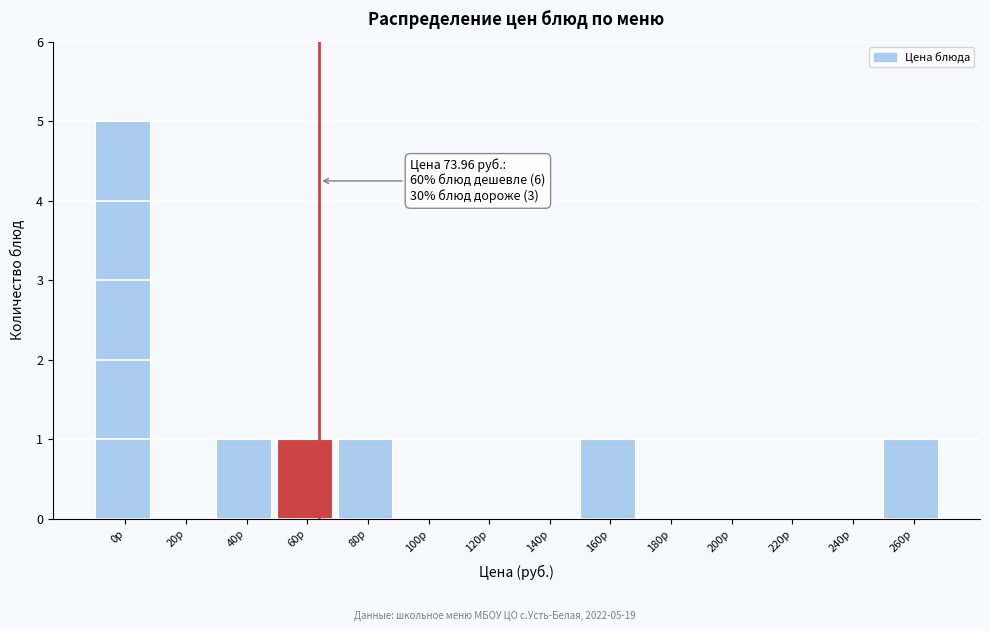

Reading left to right, list all the values displayed in this chart.

0р=5	20р=0	40р=1	60р=1	80р=1	100р=0	120р=0	140р=0	160р=1	180р=0	200р=0	220р=0	240р=0	260р=1